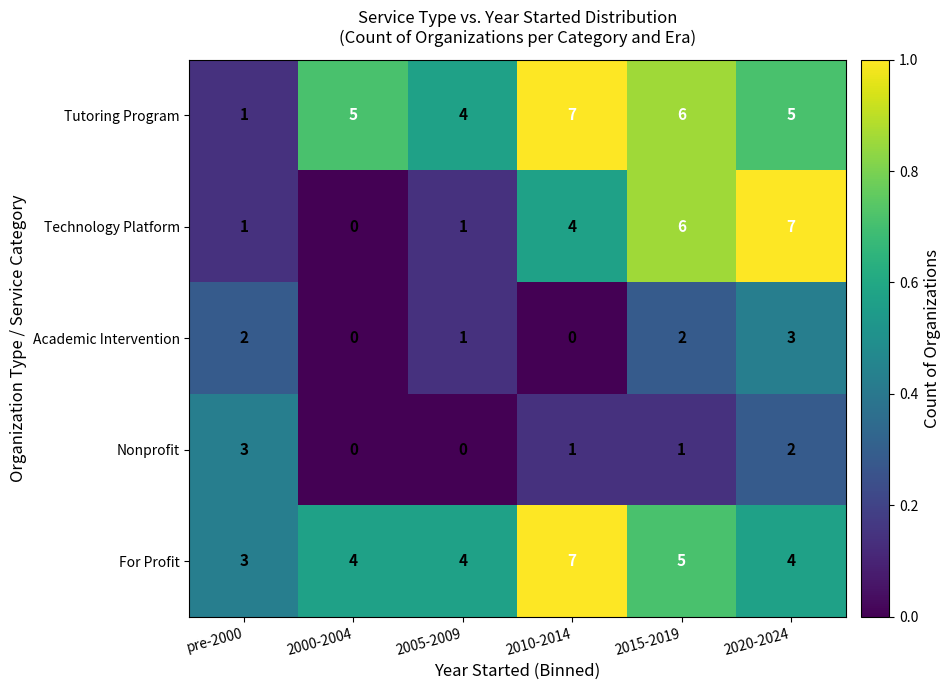

The value of Technology Platform at 2005-2009 is 2. True or false?

False